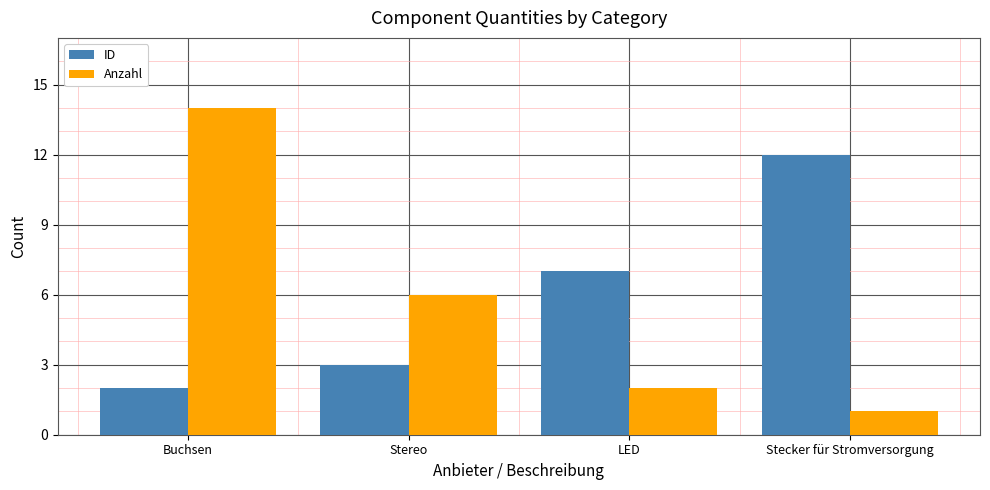

What is the sum of all ID values?

24